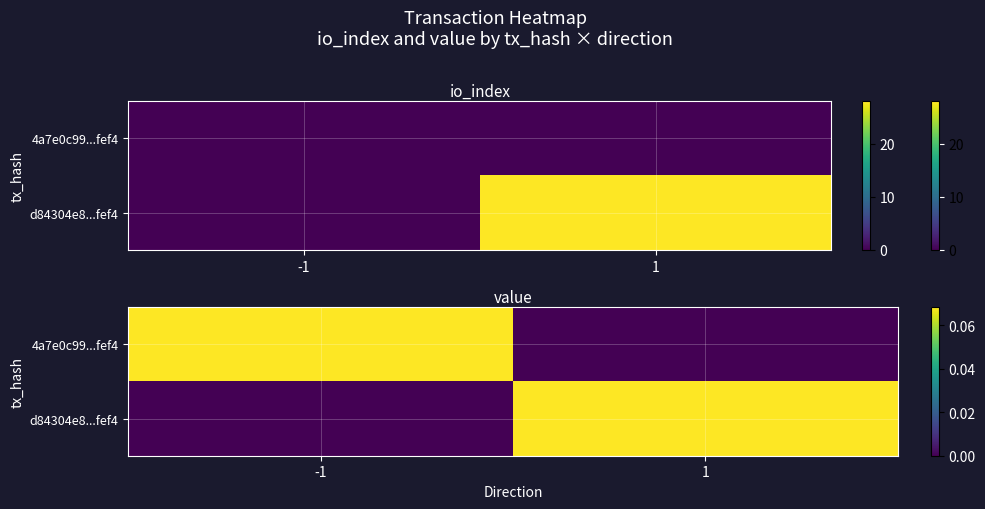

Is it true that 4a7e0c99...fef4 equals 0.1 at -1?

True